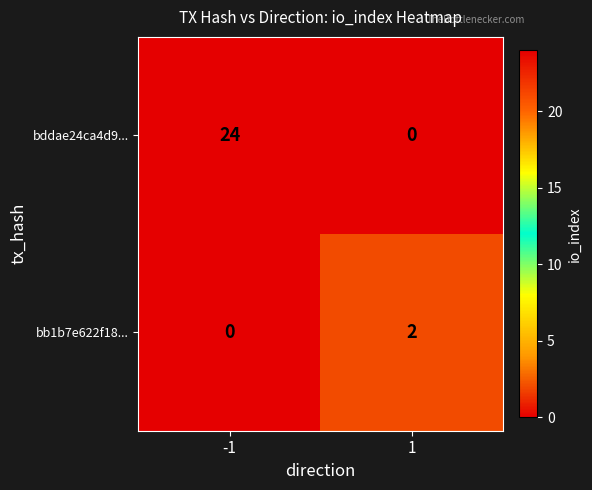

What is the sum of the bddae24ca4d9... values at 1 and -1?

24